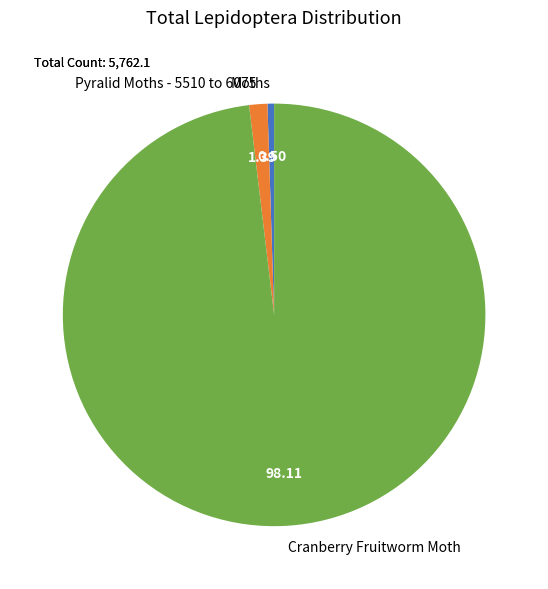

How many segments does this pie chart have?

3